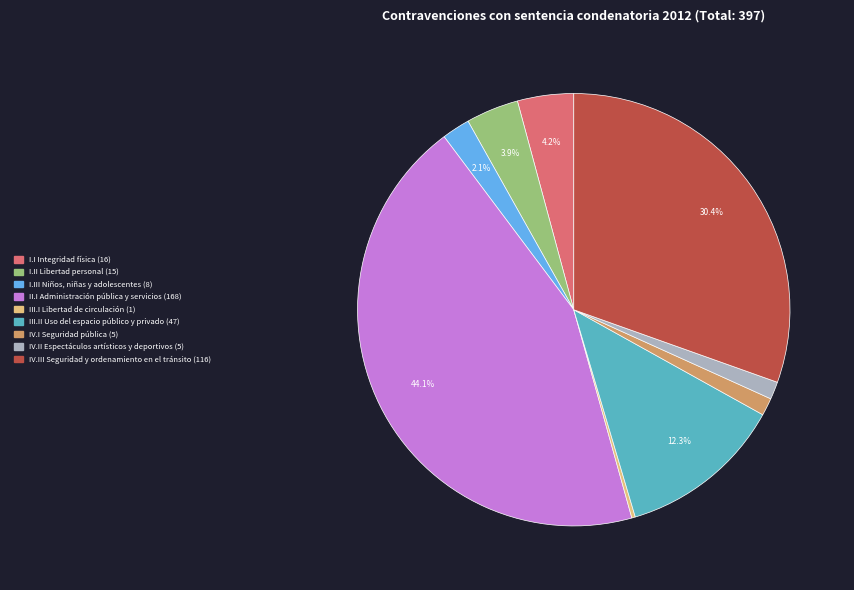

To the nearest percent, what is the difference between the largest and smallest slice percentages?

44%